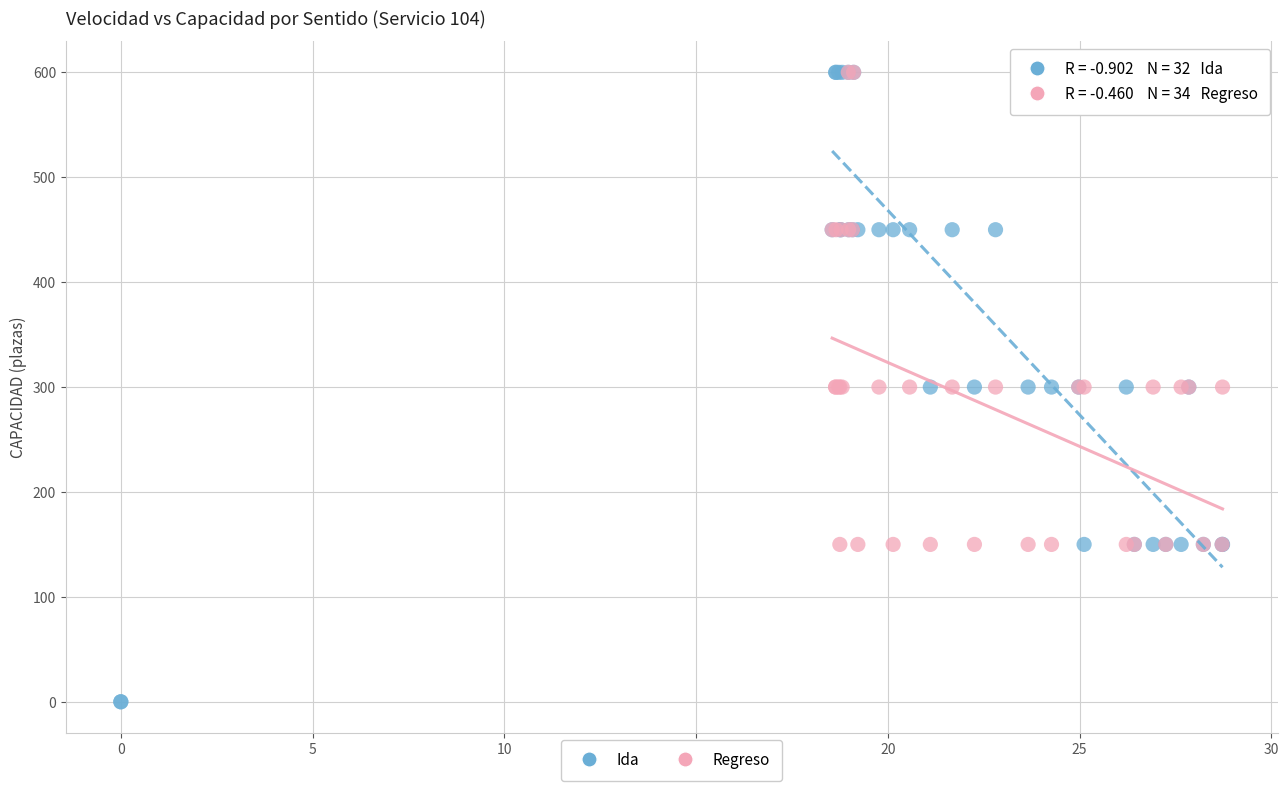

Which series contains the lowest Y value?

Ida